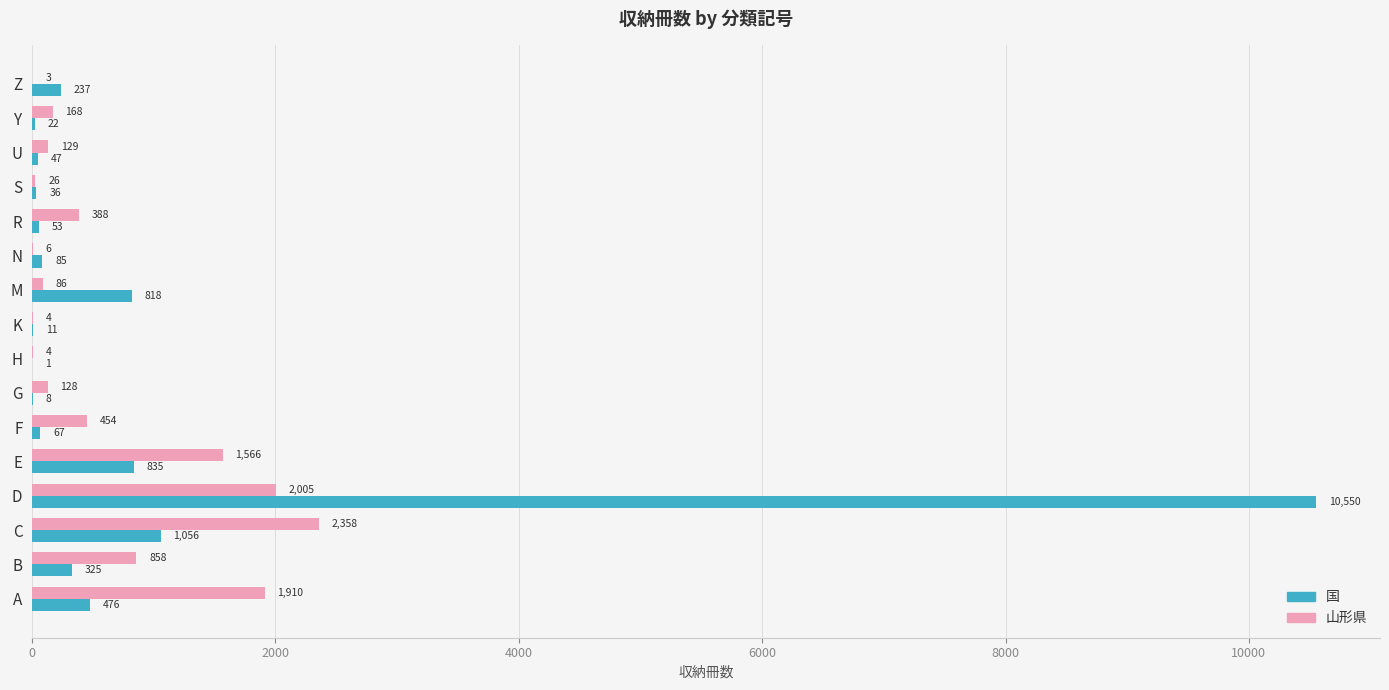

Where is 国 nearest to the value 5275?

C